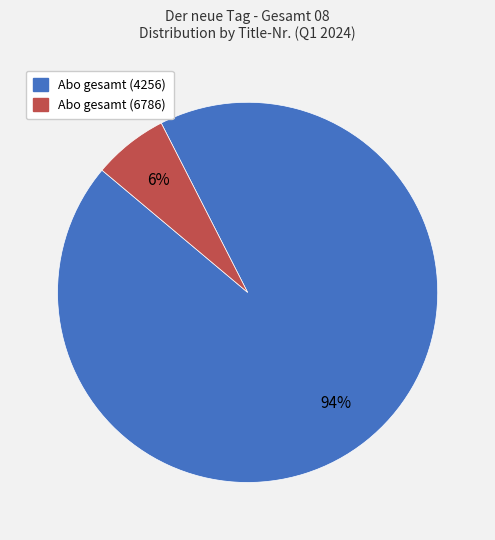

How many segments does this pie chart have?

2